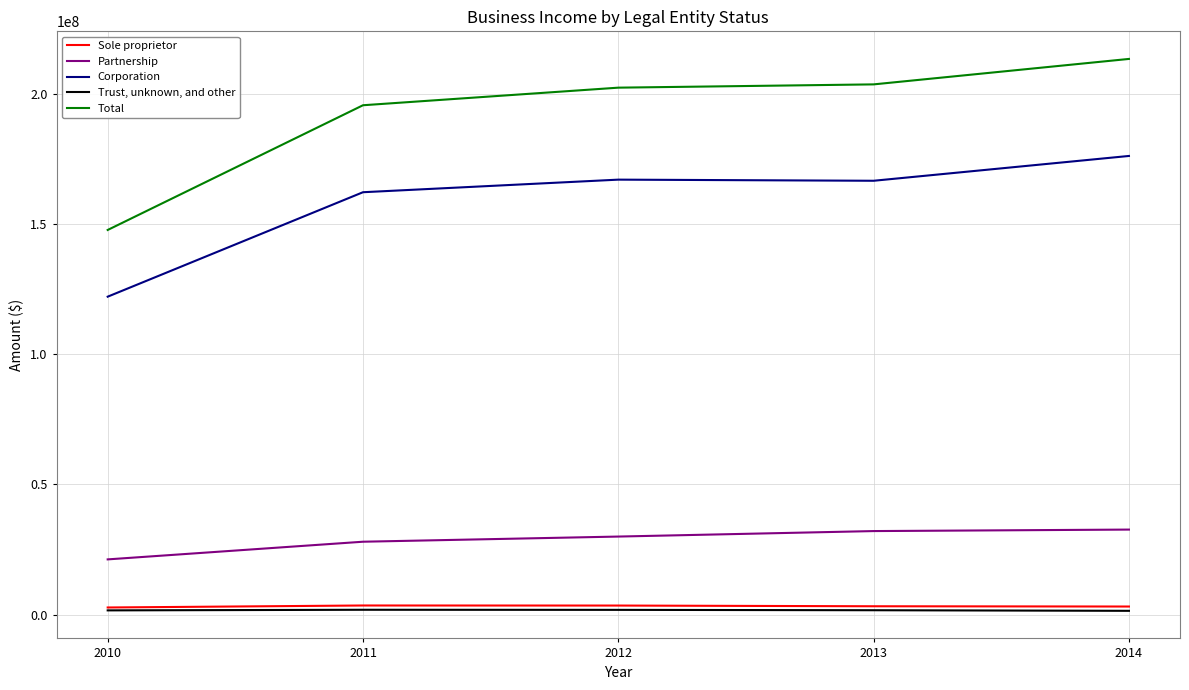

Which series has the widest spread of values?

Total